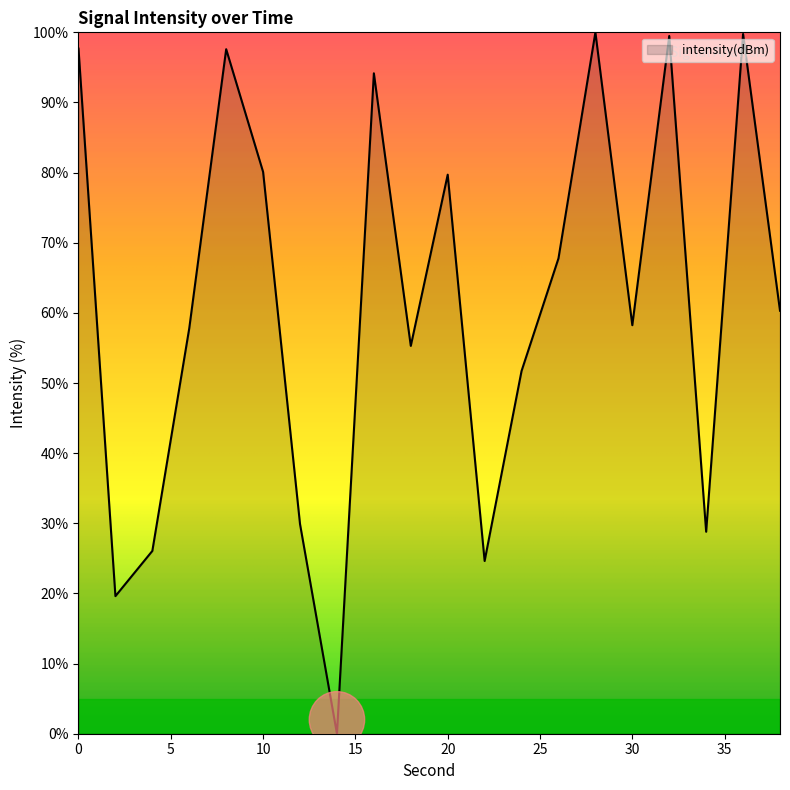

What is the average value?

61.4